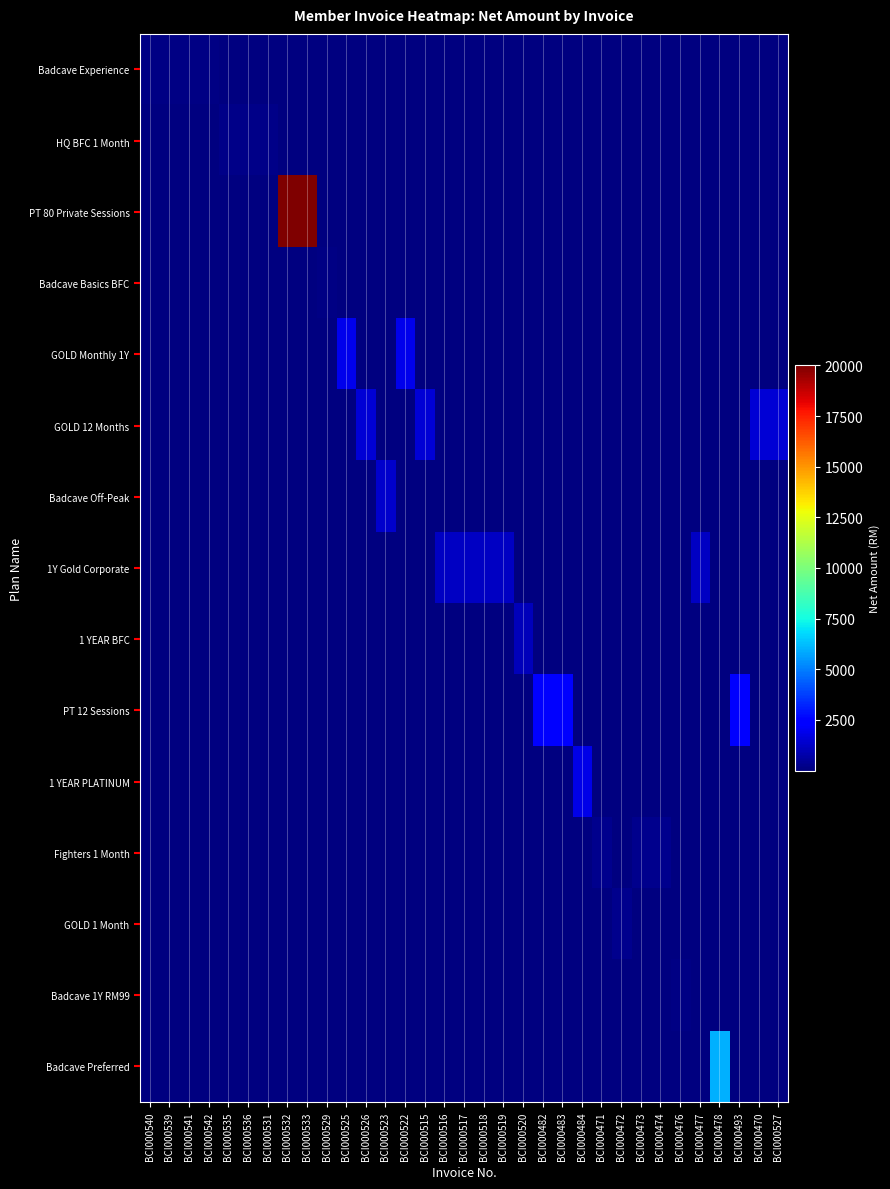

At how many categories does at least one series exceed 113?

27